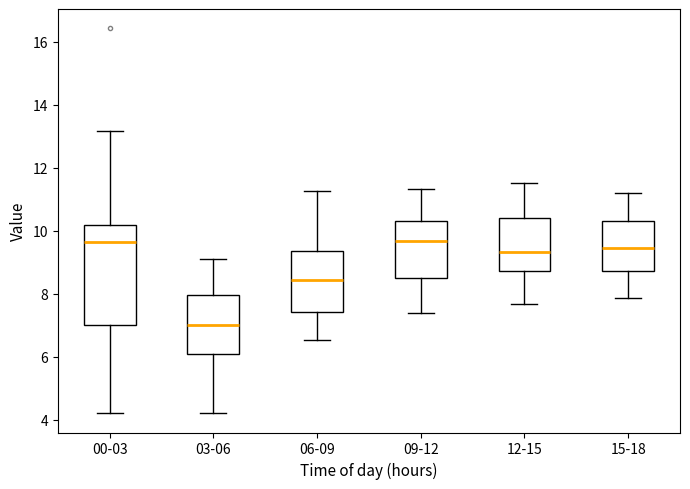

Reading left to right, transcribe this box plot: for each box, give where its median line is, the range the box spans, and where its two whiskers end, as read against the y-axis. The values are not printed on the chart, so give them approximately, as read against the axis.

00-03: median 9.6, box 7.0 to 10.2, whiskers 4.2 to 13.2
03-06: median 7.0, box 6.0 to 8.0, whiskers 4.2 to 9.2
06-09: median 8.4, box 7.4 to 9.4, whiskers 6.6 to 11.2
09-12: median 9.6, box 8.4 to 10.4, whiskers 7.4 to 11.4
12-15: median 9.4, box 8.8 to 10.4, whiskers 7.6 to 11.6
15-18: median 9.4, box 8.8 to 10.4, whiskers 7.8 to 11.2